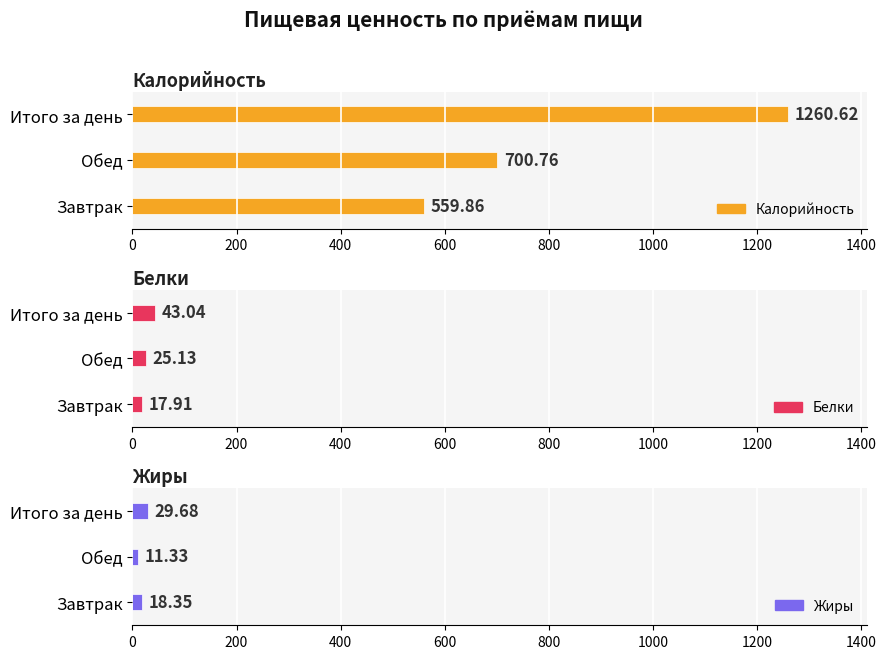

What is the difference between the maximum and second lowest values in the Жиры series?

11.3